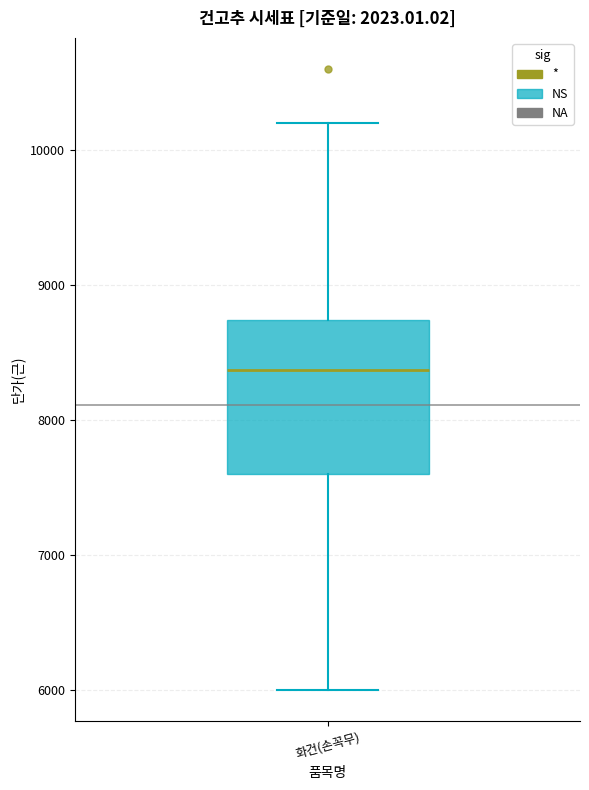

Where is the lower edge of the box for 화건(손꼭무) on the y-axis? The values are not printed on the chart, so give them approximately, as read against the axis.

7600